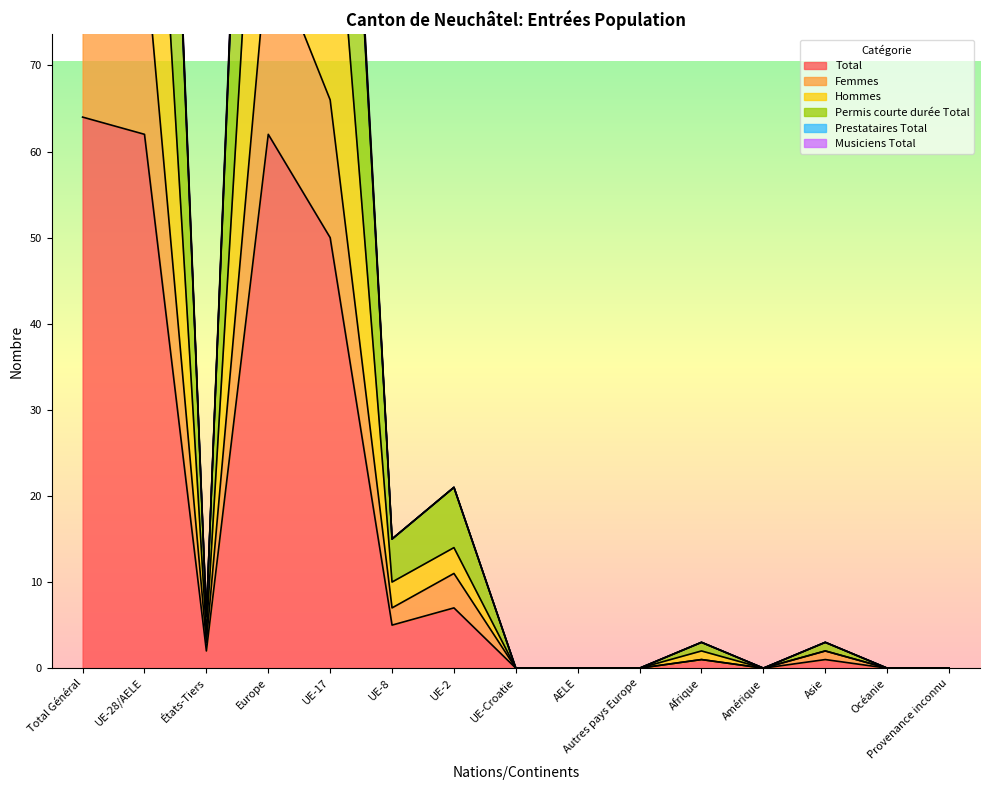

The Permis courte durée Total series shows 183 at Europe. True or false?

True